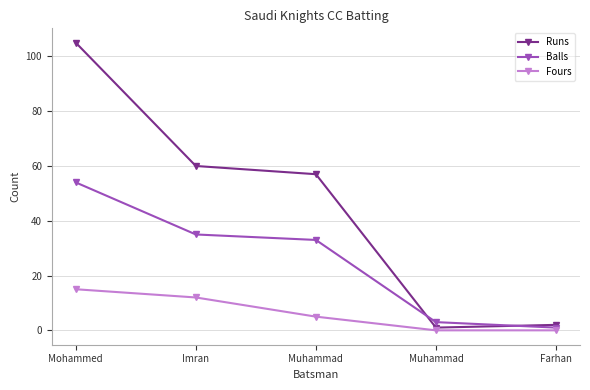

Reading left to right, transcribe all the data shown in this chart.

Runs: Mohammed=105	Imran=60	Muhammad=57	Muhammad=1	Farhan=2
Balls: Mohammed=54	Imran=35	Muhammad=33	Muhammad=3	Farhan=1
Fours: Mohammed=15	Imran=12	Muhammad=5	Muhammad=0	Farhan=0